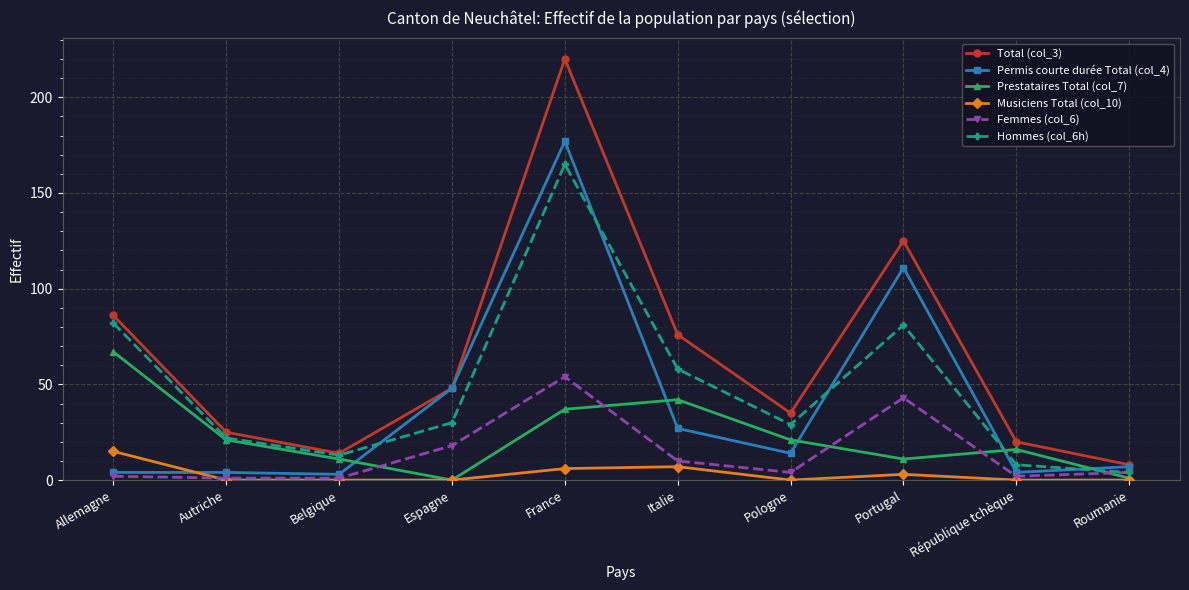

What is the total value across all series at Allemagne?

256